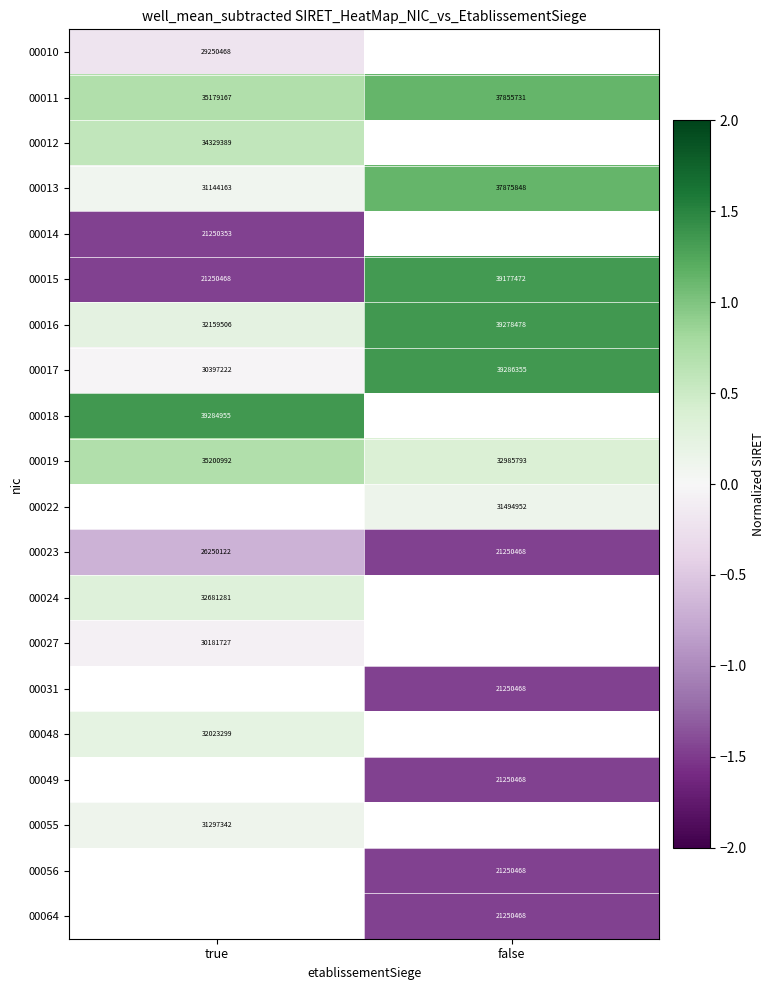

Rank the categories by 00011 value from lowest to highest.

true, false